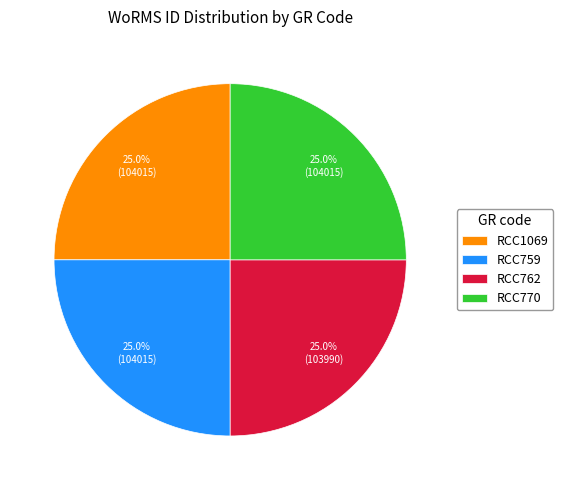

Approximately how many times larger is the value at RCC762 compared to RCC770?

1.0